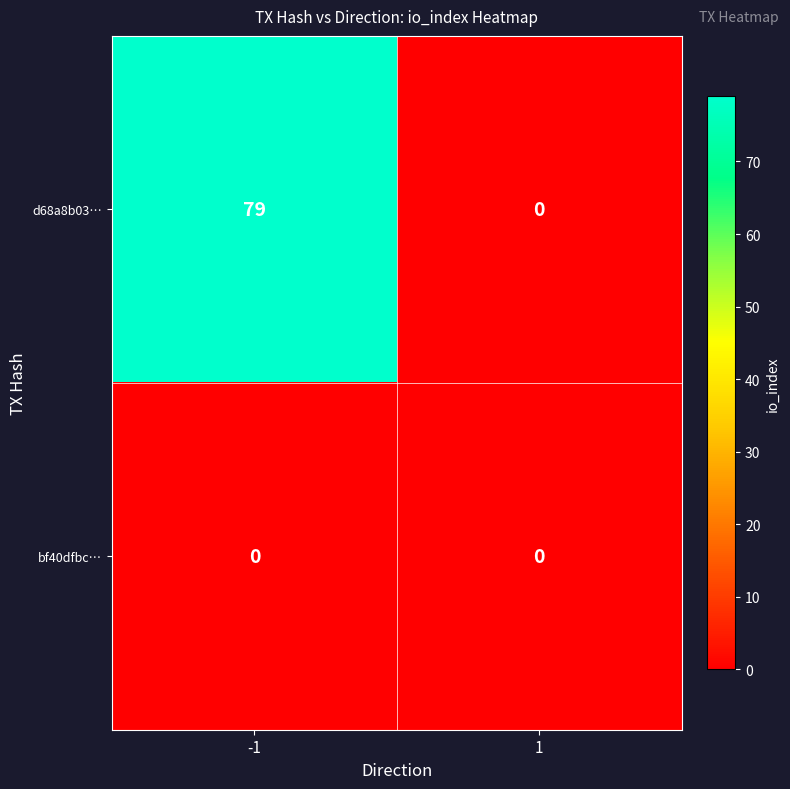

How many data points does each series have?

2